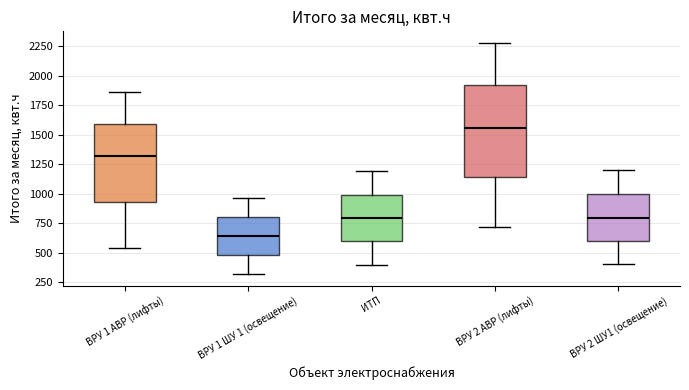

Comparing the boxes themselves (not the whiskers), which one is the tallest?

ВРУ 2 АВР (лифты)